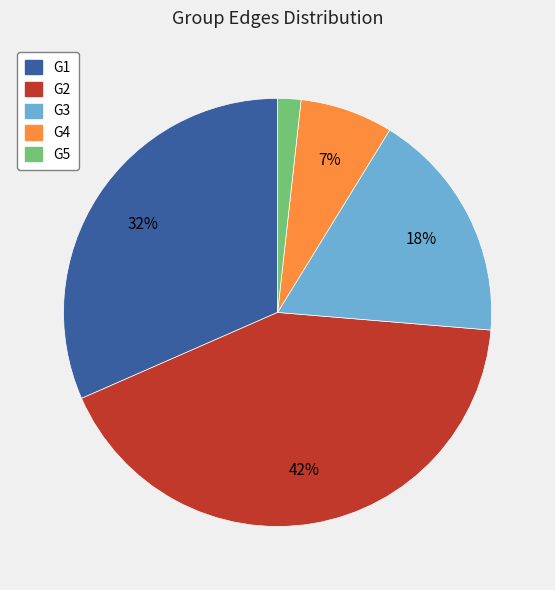

Rank the categories by value from highest to lowest.

G2, G1, G3, G4, G5